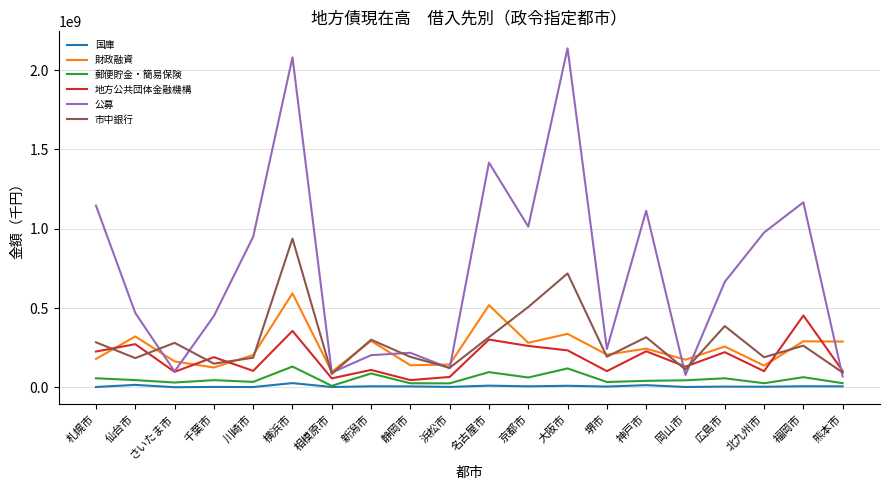

Is the value of 郵便貯金・簡易保険 at 新潟市 greater than the value of 地方公共団体金融機構 at 広島市?

No